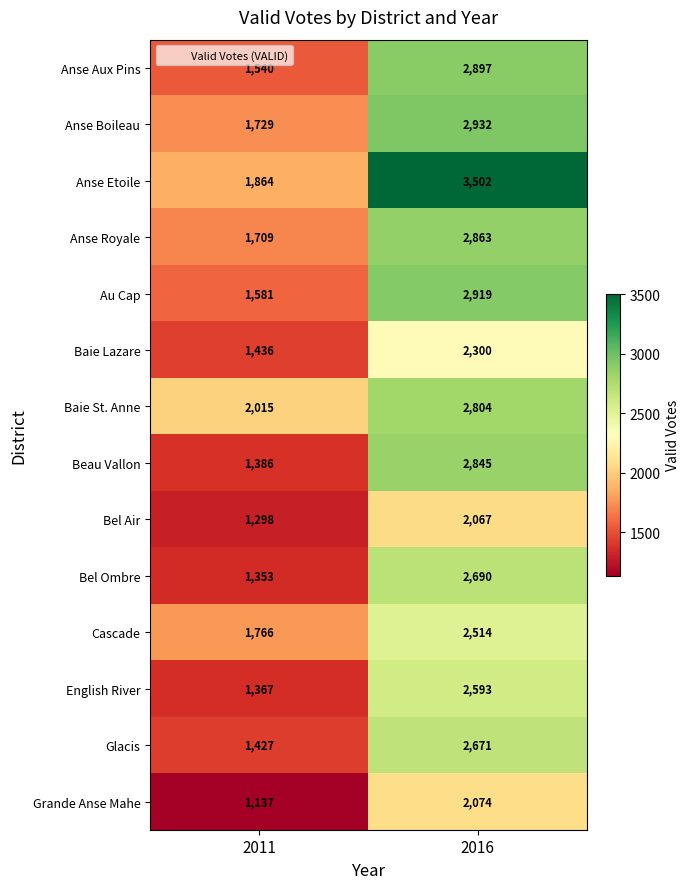

What is the sum of the Grande Anse Mahe values at 2011 and 2016?

3211